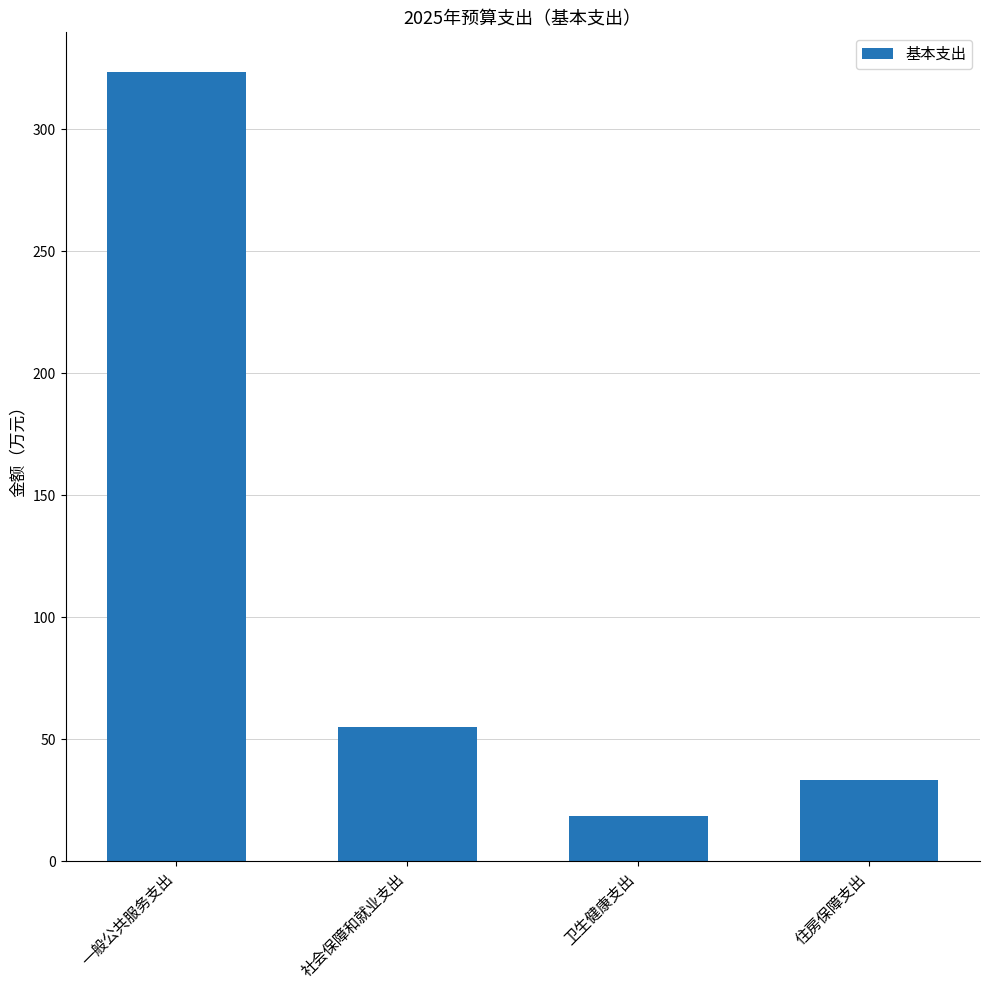

How many values are below 54?

2